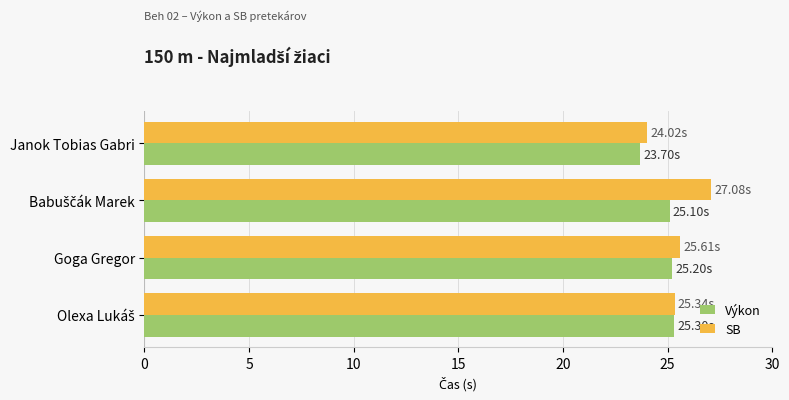

List the series in order of their peak value, lowest first.

Výkon, SB